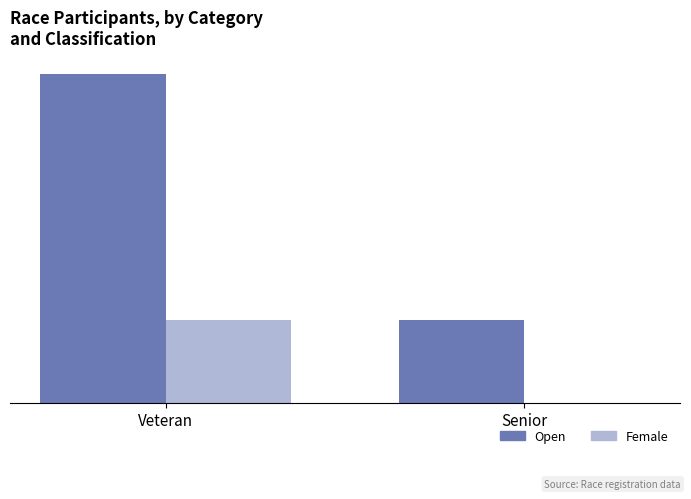

Which category has the highest value in the Female series?

Veteran